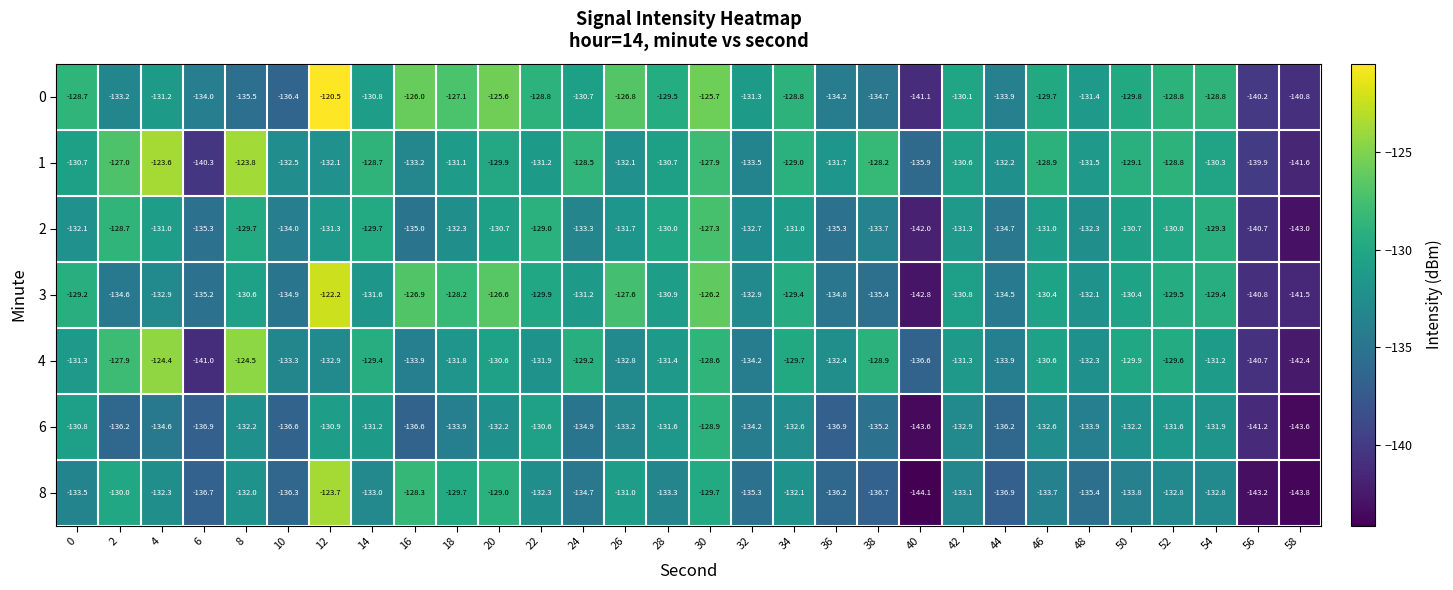

Rank the series at 34 from lowest to highest value.

6, 8, 2, 4, 3, 1, 0